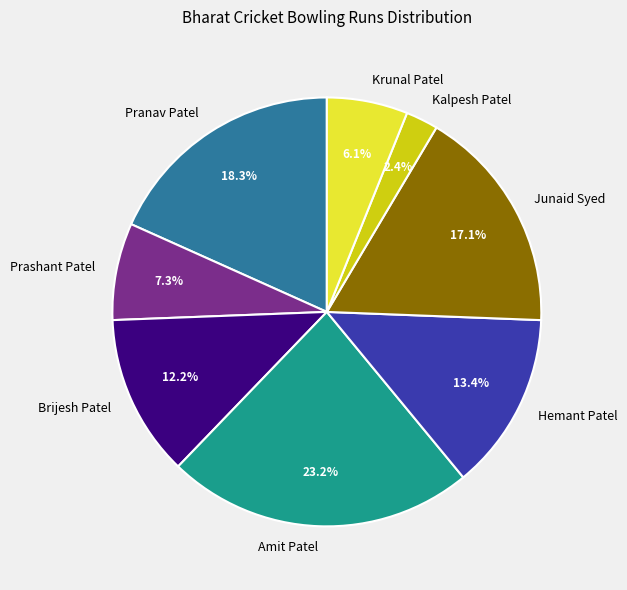

What is the total percentage of Prashant Patel and Amit Patel?

30.5%